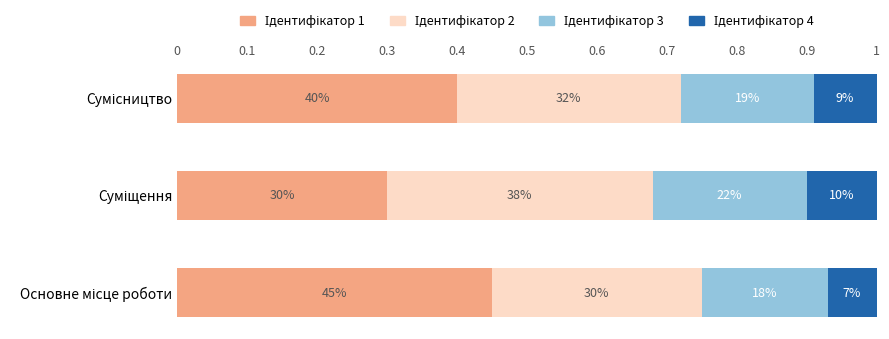

What is the maximum value for Ідентифікатор 1?

0.5